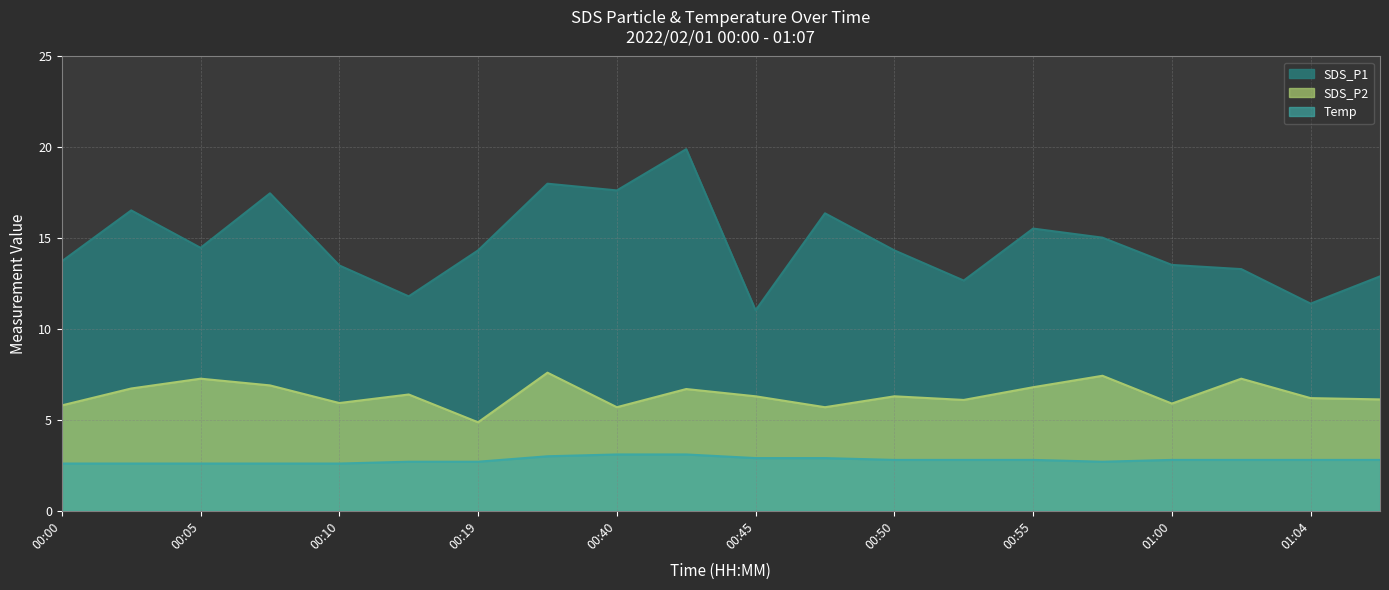

True or false: SDS_P1 has a value of 14.5 at 00:05.

True